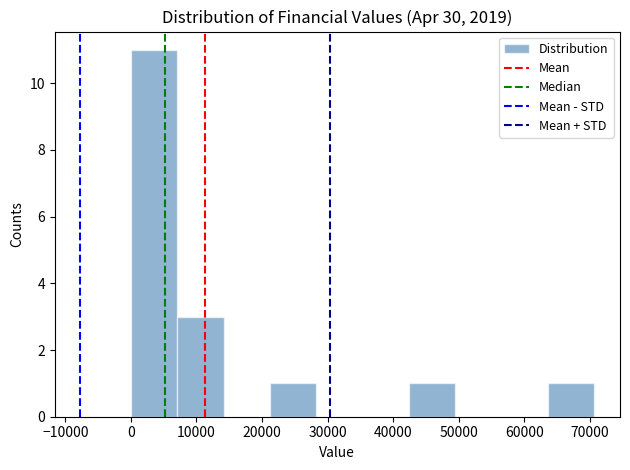

Which range on the x-axis has the tallest bar?

0 to 7000